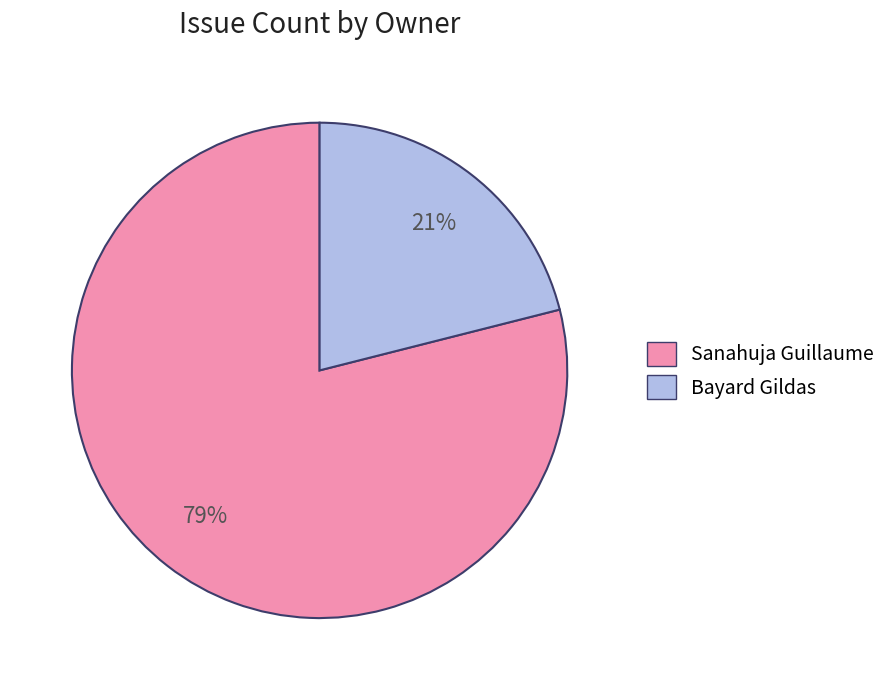

True or false: Bayard Gildas accounts for 21% of the total.

True